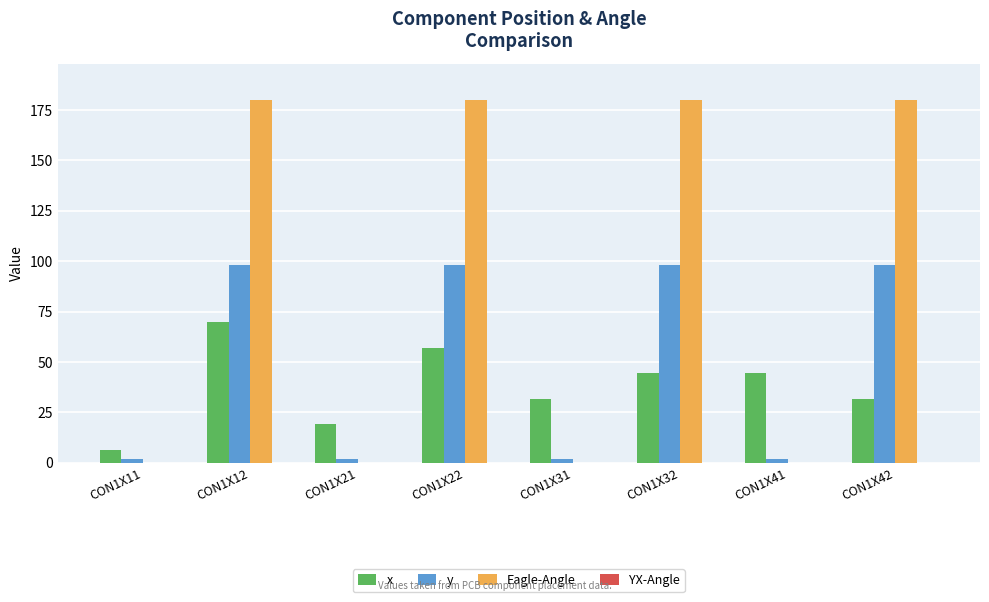

What value does the x series have at CON1X22?

57.1